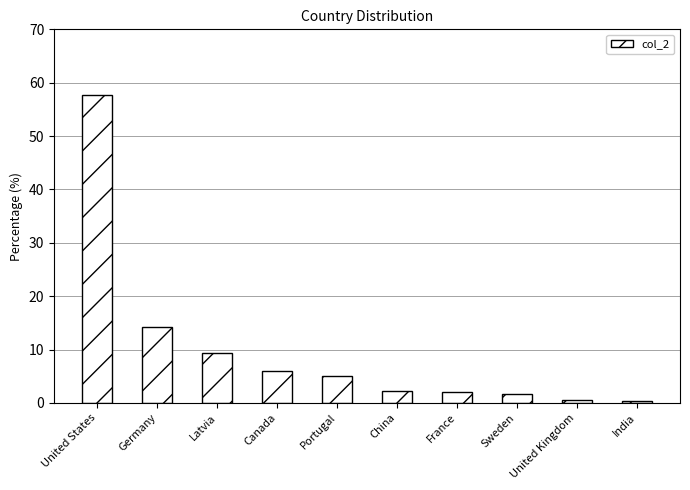

What is the sum of the values at China and Canada?

8.3